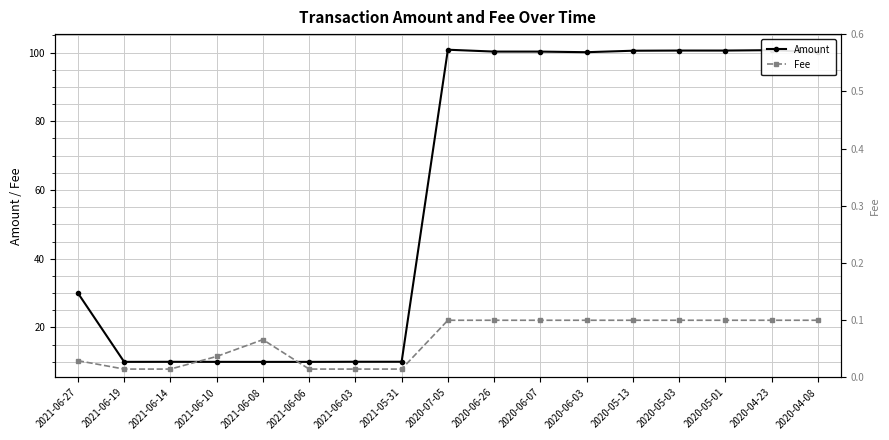

What is the sum of all Amount values?

1004.1